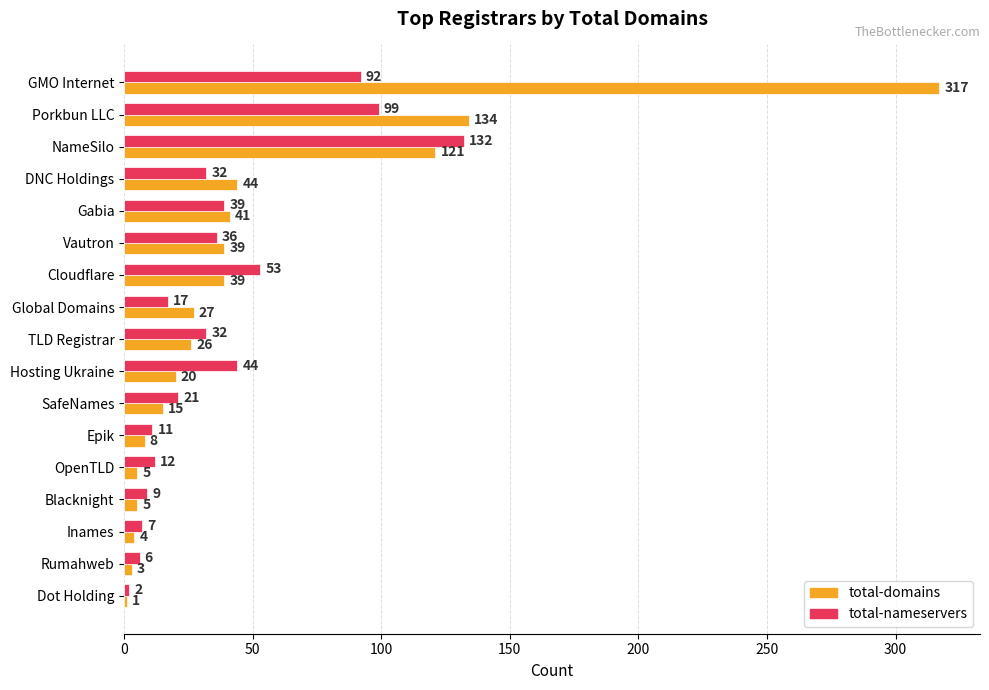

What is the maximum value for total-nameservers?

132